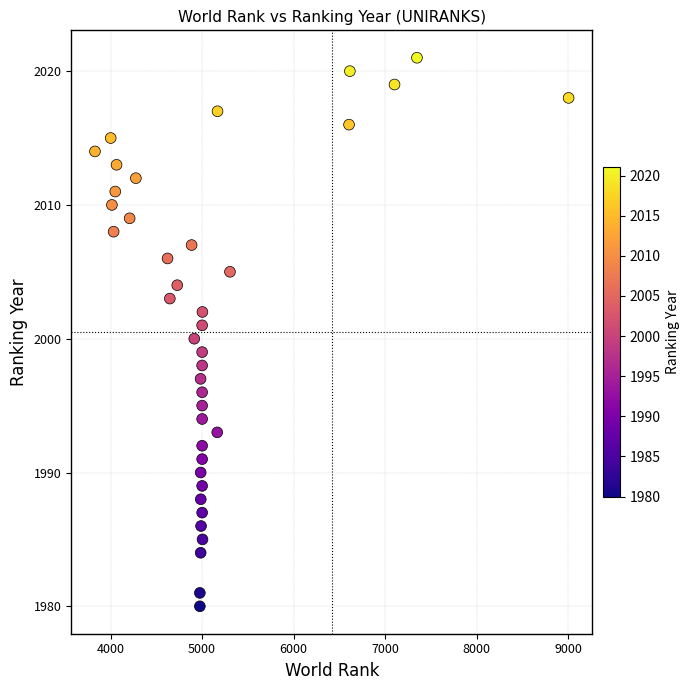

What is the range of X values (max minus min)?

5175